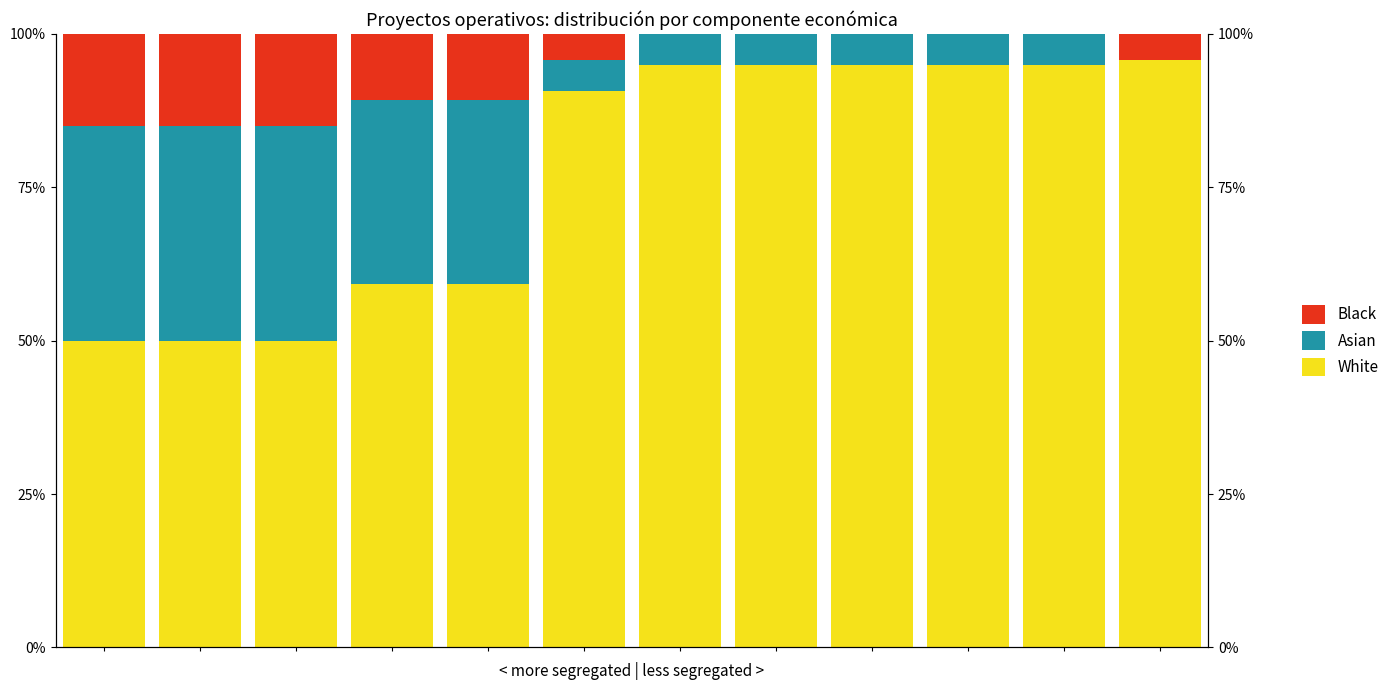

How many groups of bars are there?

12